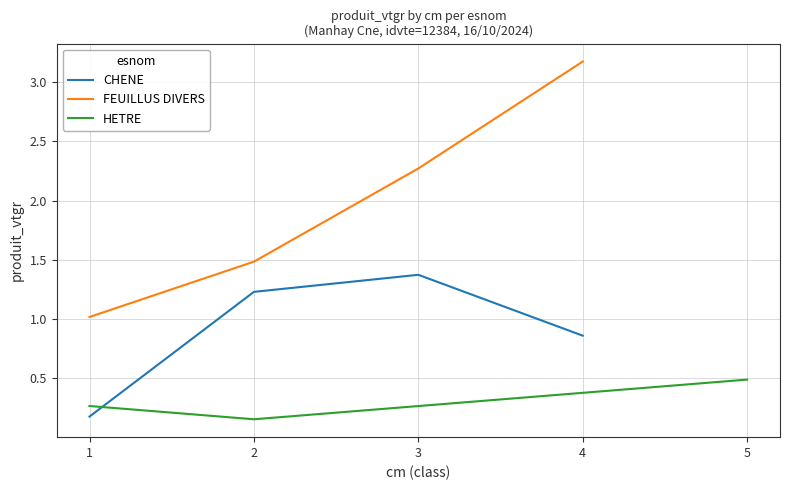

Is it true that CHENE equals 1.8 at 2?

False